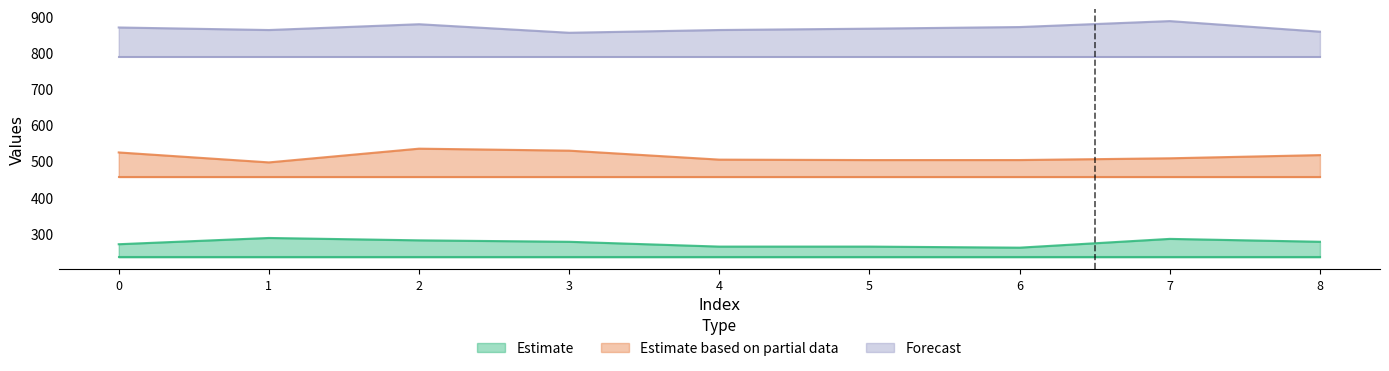

True or false: col_2 and col_1 intersect in this chart.

False